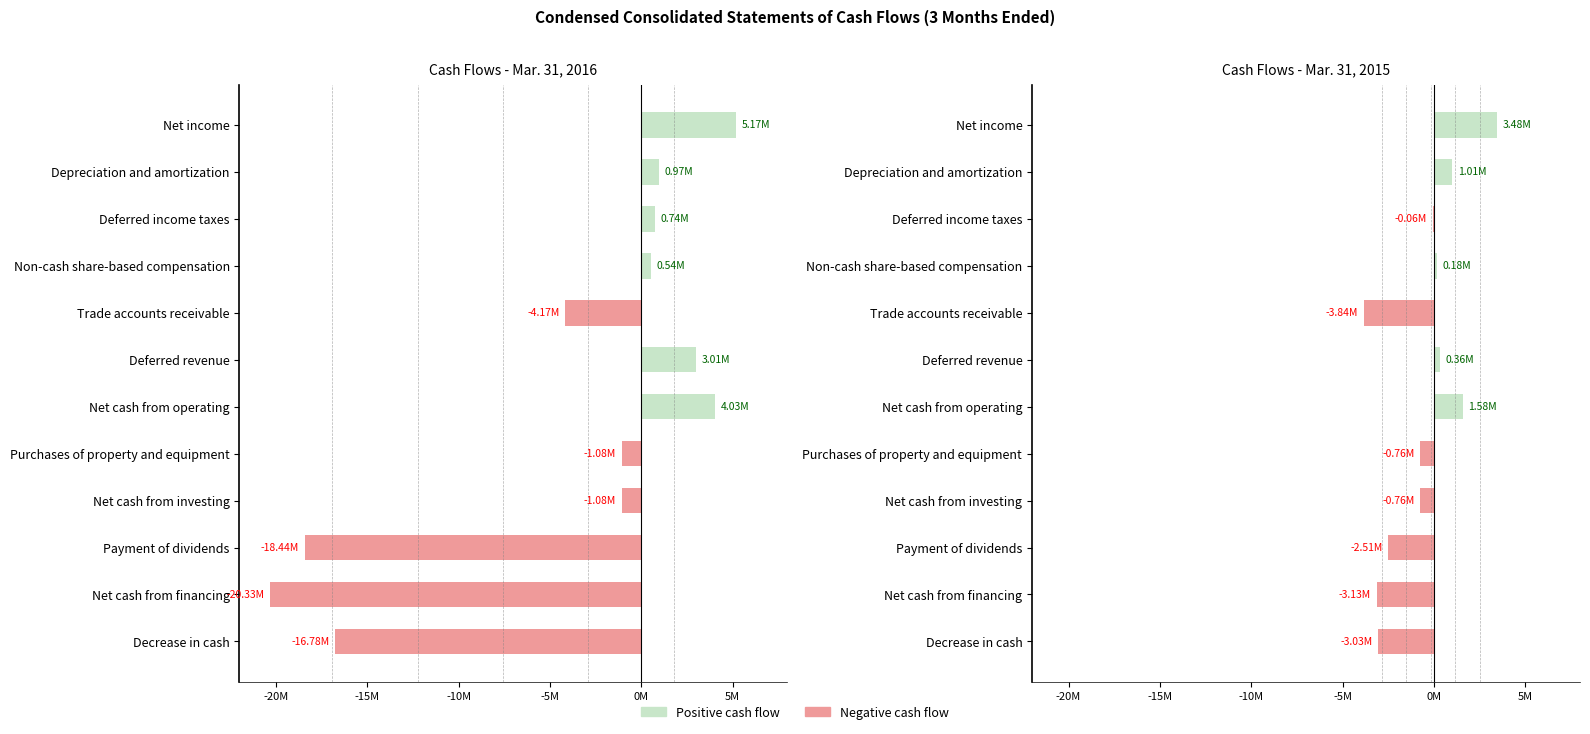

True or false: Cash Flows - Mar. 31, 2015 has a value of -4228753 at Net cash from financing.

False